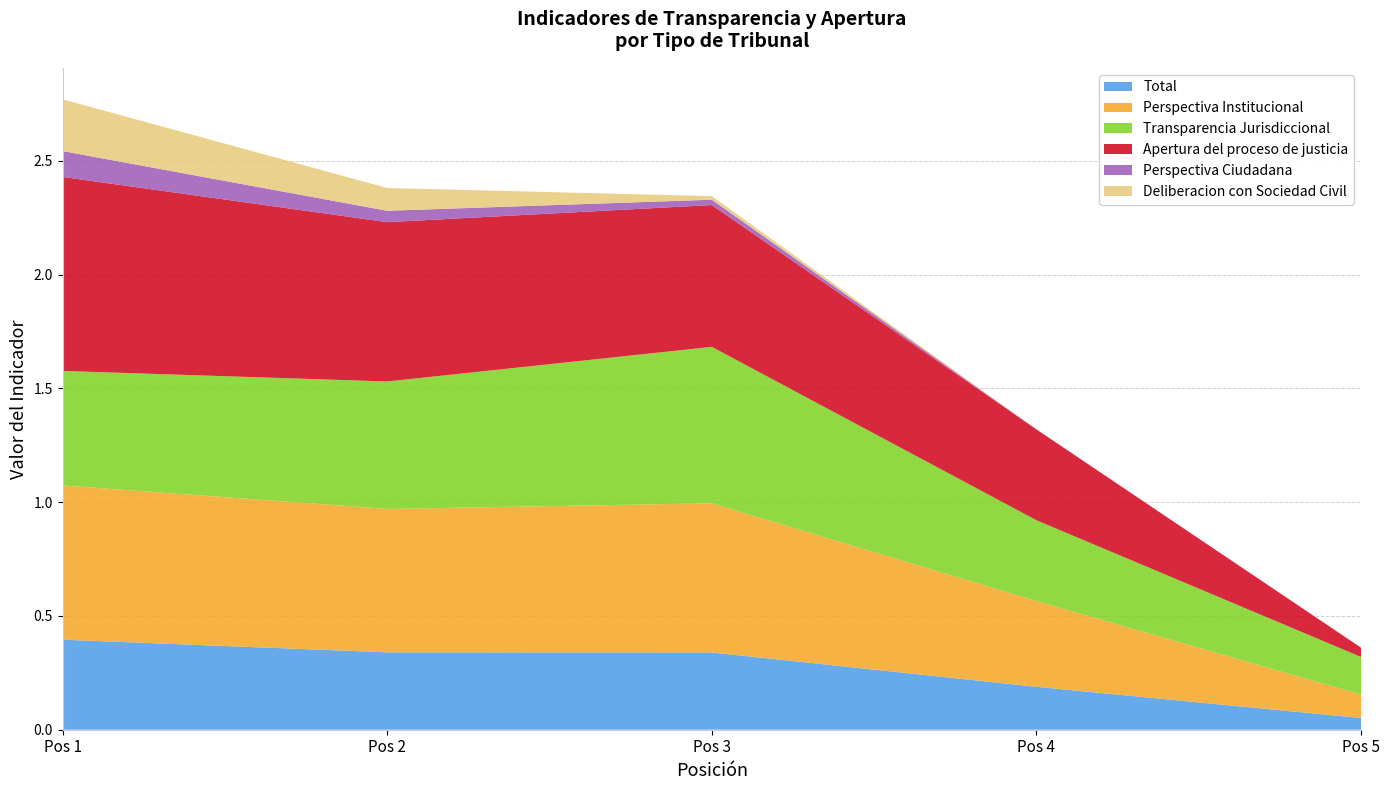

Reading left to right, transcribe all the data shown in this chart.

Total: Tribunales Electorales=0.4	Consejos de la Judicatura=0.3	Tribunales Superiores de Justicia=0.3	Tribunales de Justicia Administrativa=0.2	Tribunales Laborales=0.1
Perspectiva Institucional: Tribunales Electorales=0.7	Consejos de la Judicatura=0.6	Tribunales Superiores de Justicia=0.7	Tribunales de Justicia Administrativa=0.4	Tribunales Laborales=0.1
Transparencia Jurisdiccional: Tribunales Electorales=0.5	Consejos de la Judicatura=0.6	Tribunales Superiores de Justicia=0.7	Tribunales de Justicia Administrativa=0.4	Tribunales Laborales=0.2
Apertura del proceso de justicia: Tribunales Electorales=0.9	Consejos de la Judicatura=0.7	Tribunales Superiores de Justicia=0.6	Tribunales de Justicia Administrativa=0.4	Tribunales Laborales=0.0
Perspectiva Ciudadana: Tribunales Electorales=0.1	Consejos de la Judicatura=0.1	Tribunales Superiores de Justicia=0.0	Tribunales de Justicia Administrativa=0.0	Tribunales Laborales=0.0
Deliberacion con Sociedad Civil: Tribunales Electorales=0.2	Consejos de la Judicatura=0.1	Tribunales Superiores de Justicia=0.0	Tribunales de Justicia Administrativa=0.0	Tribunales Laborales=0.0